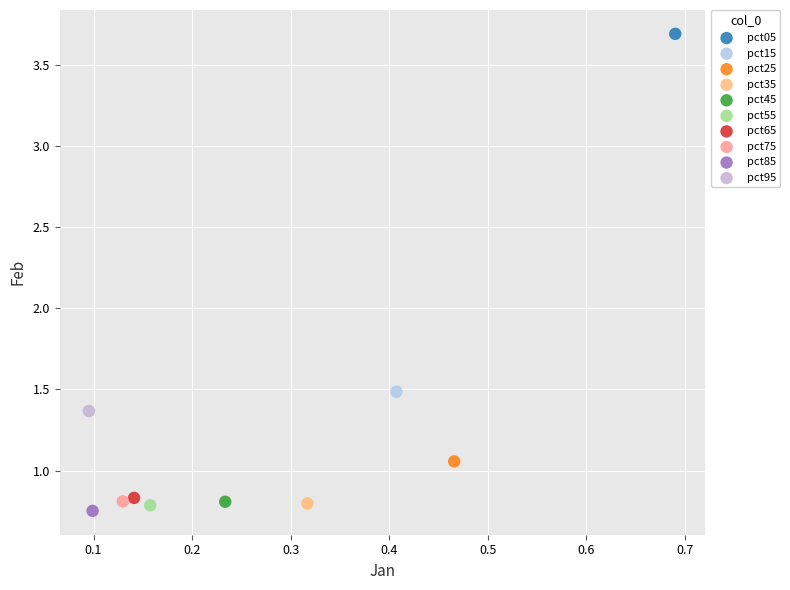

What are all the series names shown in the legend?

pct05, pct15, pct25, pct35, pct45, pct55, pct65, pct75, pct85, pct95